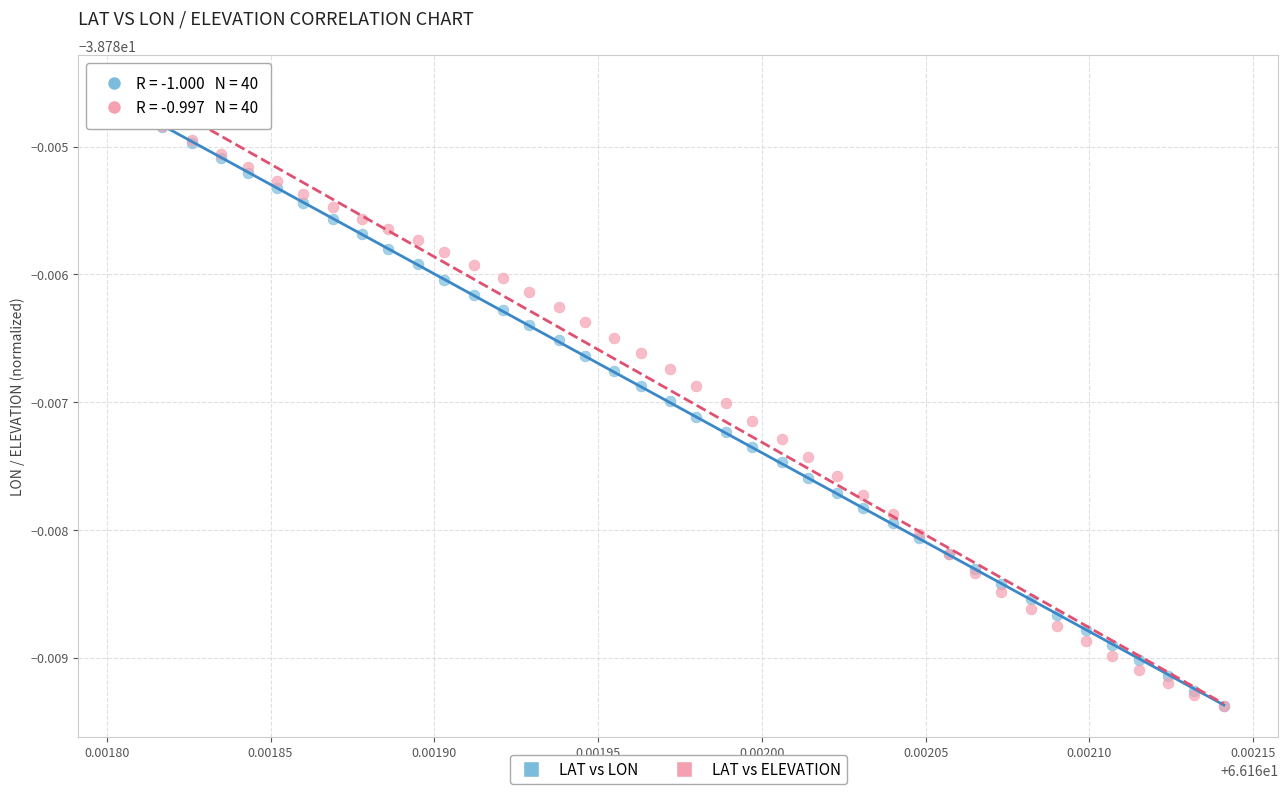

What are all the series names shown in the legend?

LAT vs LON, LAT vs ELEVATION